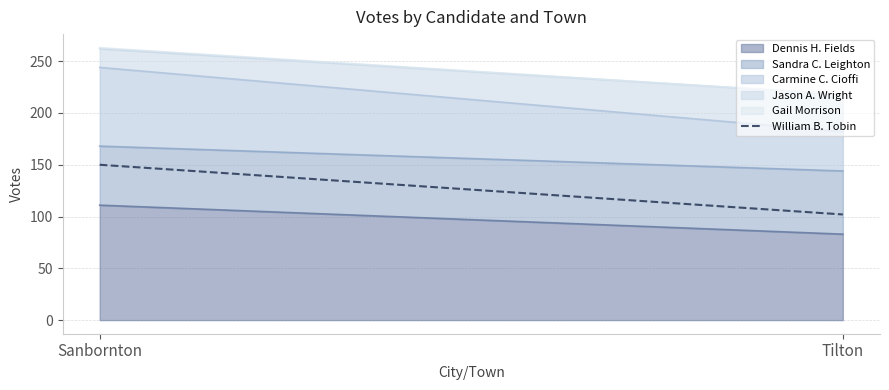

What position from the right is Sanbornton?

2